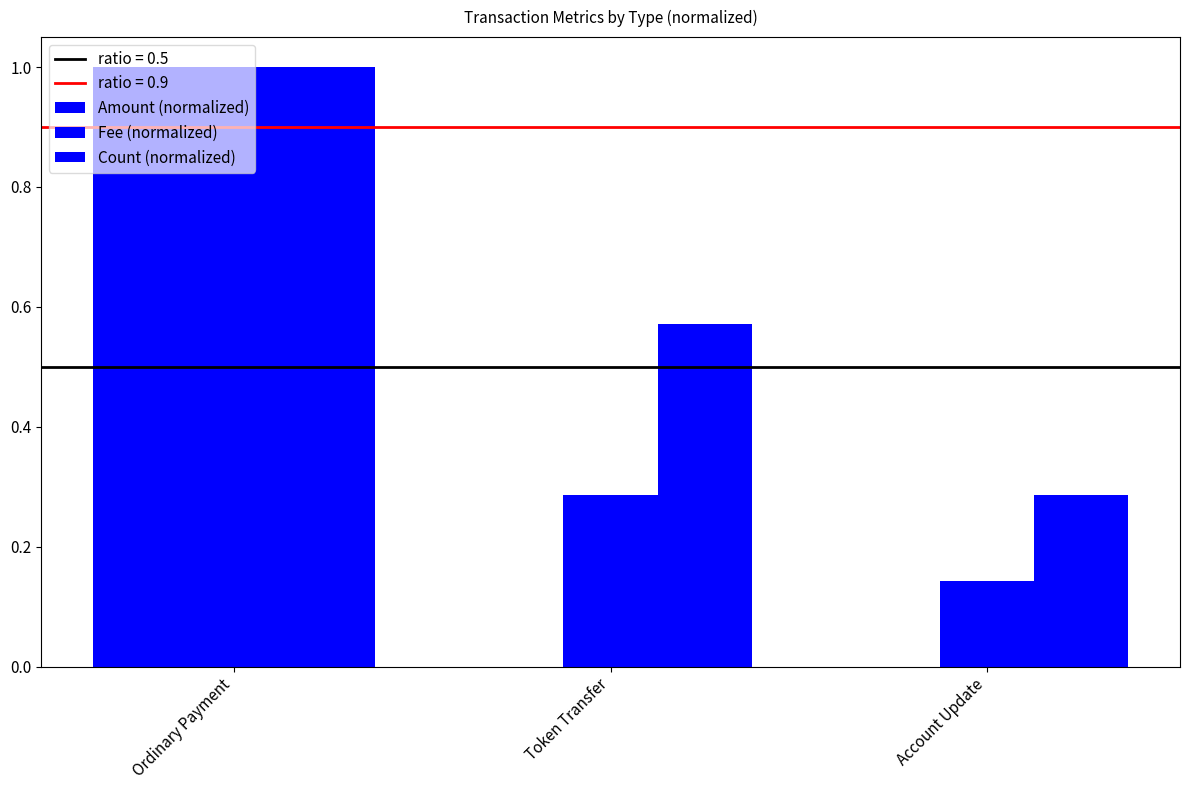

Count the number of categories in the chart.

3